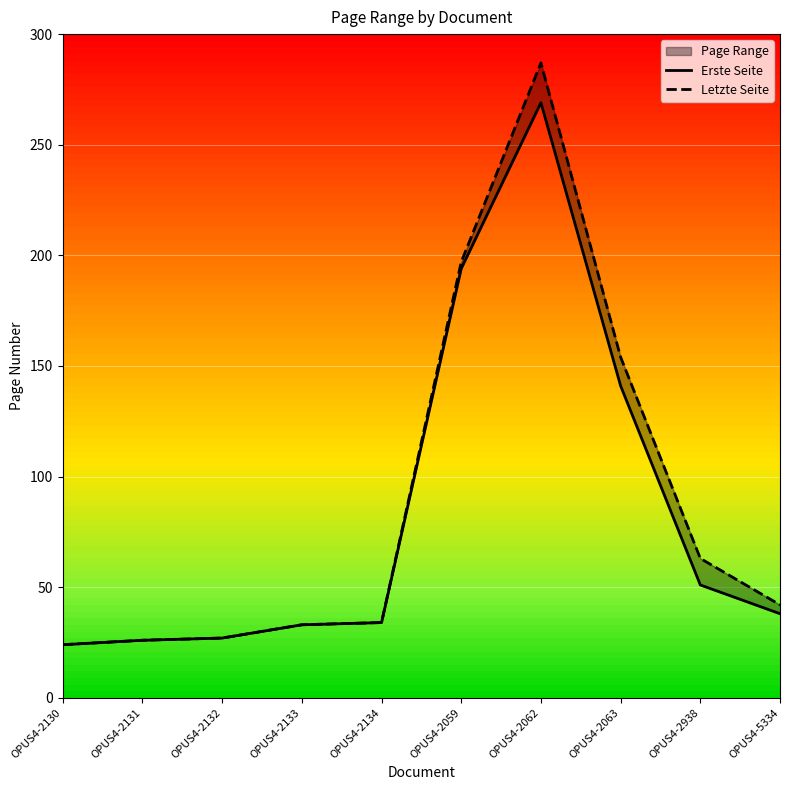

What is the total value across all series at OPUS4-2134?

68